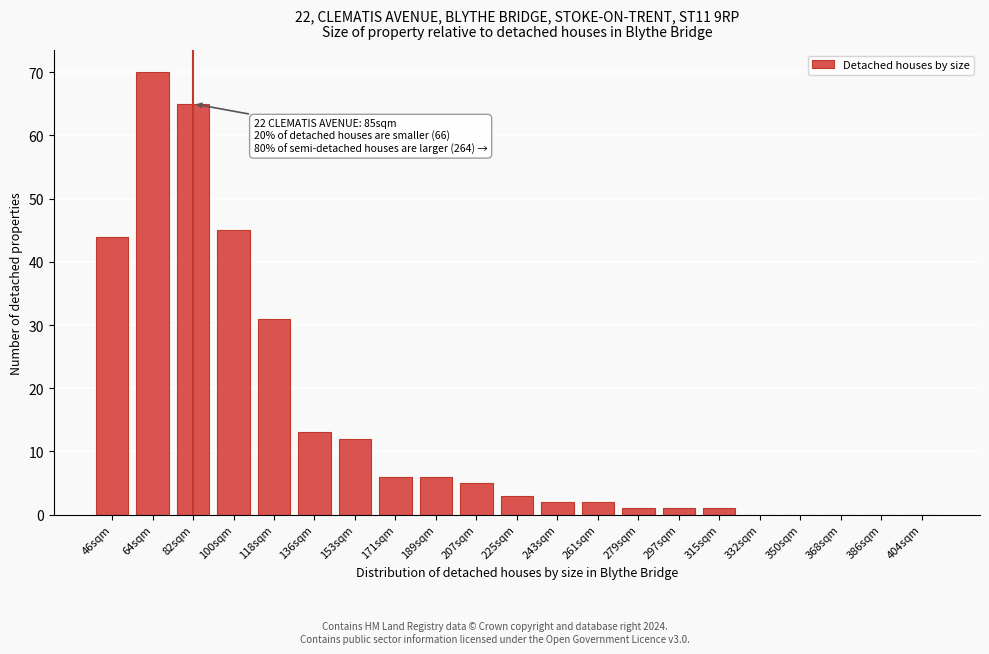

Reading left to right, list all the values displayed in this chart.

46sqm=44	64sqm=70	82sqm=65	100sqm=45	118sqm=31	136sqm=13	153sqm=12	171sqm=6	189sqm=6	207sqm=5	225sqm=3	243sqm=2	261sqm=2	279sqm=1	297sqm=1	315sqm=1	332sqm=0	350sqm=0	368sqm=0	386sqm=0	404sqm=0